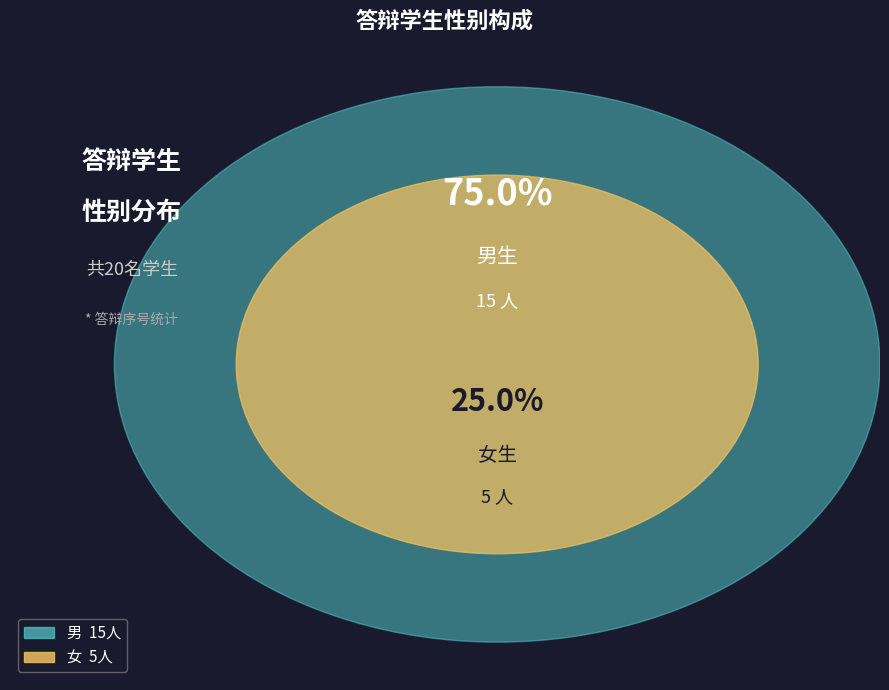

Rank the categories by value from highest to lowest.

男, 女